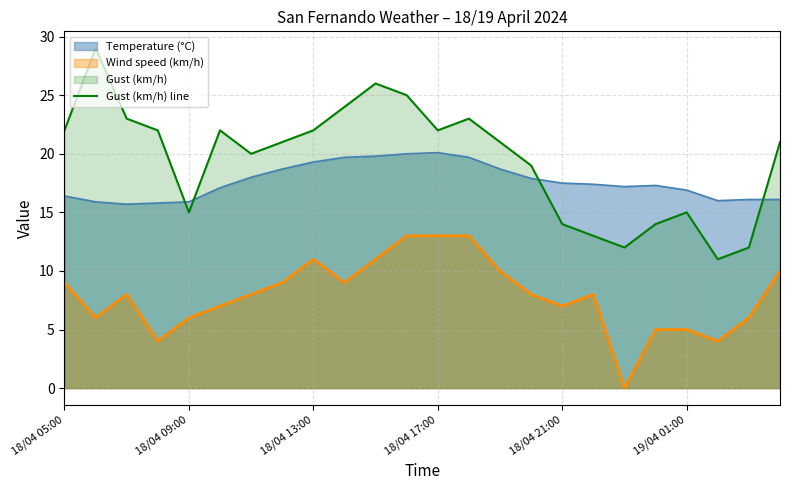

List the series in order of their peak value, lowest first.

Wind speed (km/h), Temperature (°C), Gust (km/h) line